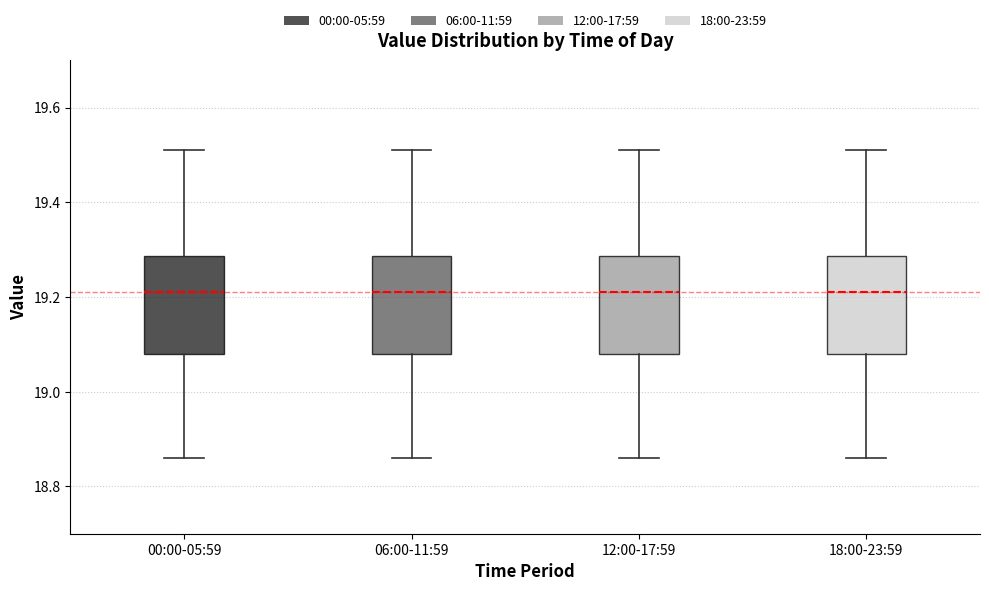

Reading left to right, read every box against the y-axis: the position of its median line, the range the box covers, and the ends of its whiskers. The values are not printed on the chart, so give them approximately, as read against the axis.

00:00-05:59: median 19.22, box 19.08 to 19.28, whiskers 18.86 to 19.52
06:00-11:59: median 19.22, box 19.08 to 19.28, whiskers 18.86 to 19.52
12:00-17:59: median 19.22, box 19.08 to 19.28, whiskers 18.86 to 19.52
18:00-23:59: median 19.22, box 19.08 to 19.28, whiskers 18.86 to 19.52